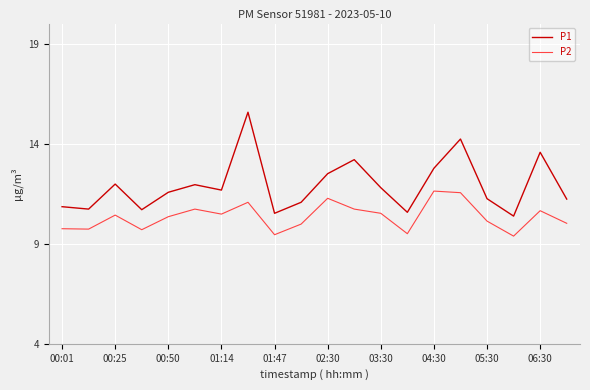

Which series has the widest spread of values?

P1